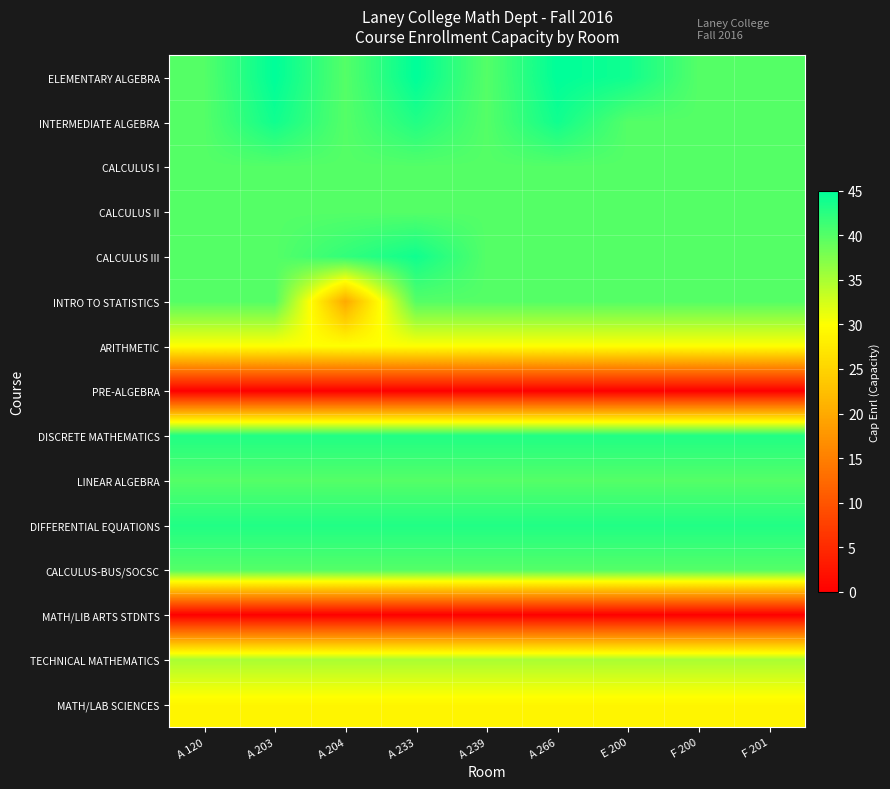

Which series has the largest range (max minus min)?

INTRO TO STATISTICS